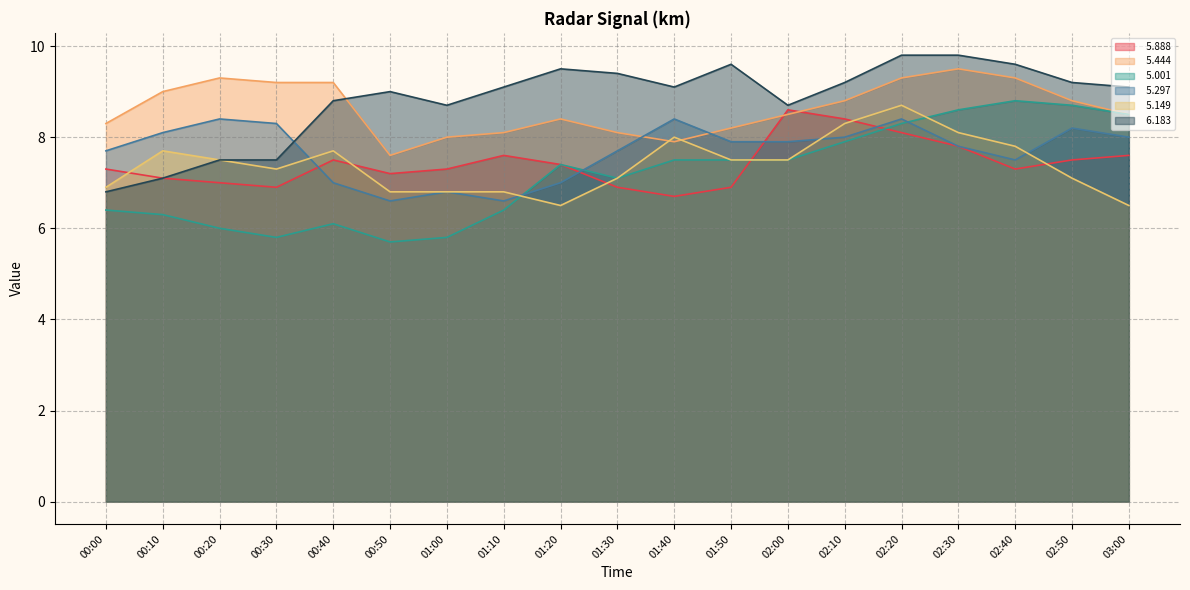

What position from the right is 01:50?

8